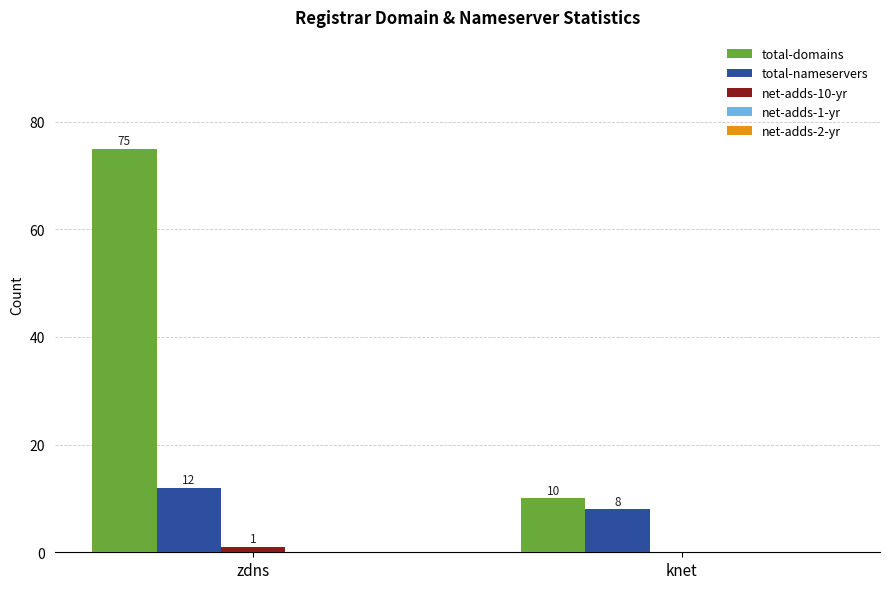

Is the value of net-adds-10-yr at zdns greater than the value of total-domains at zdns?

No